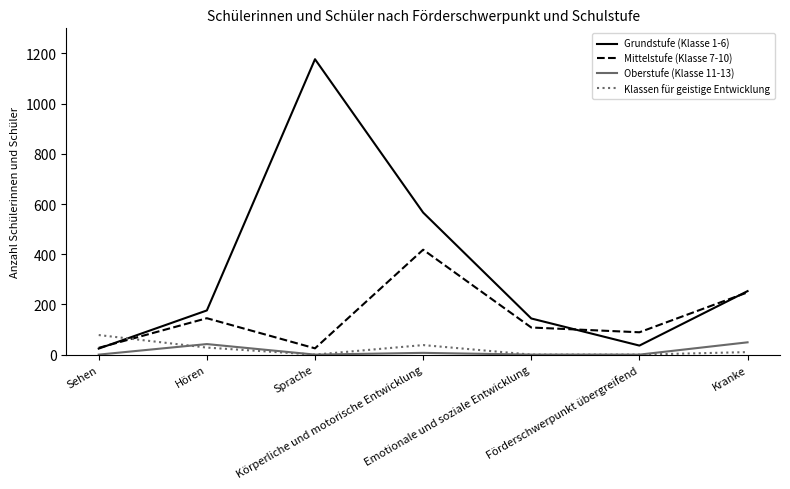

What is the difference between the highest and lowest values at Hören?

148